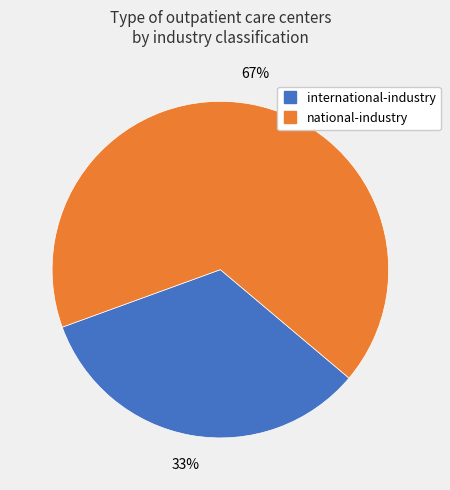

Is there a majority slice in this chart?

Yes